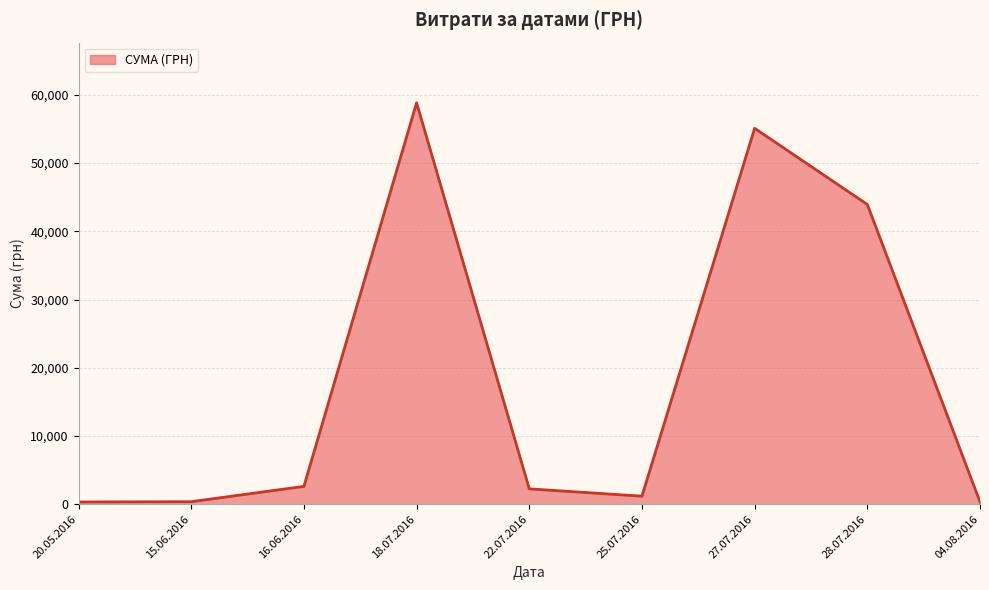

What is the change in value from 18.07.2016 to 22.07.2016?

-56584.8